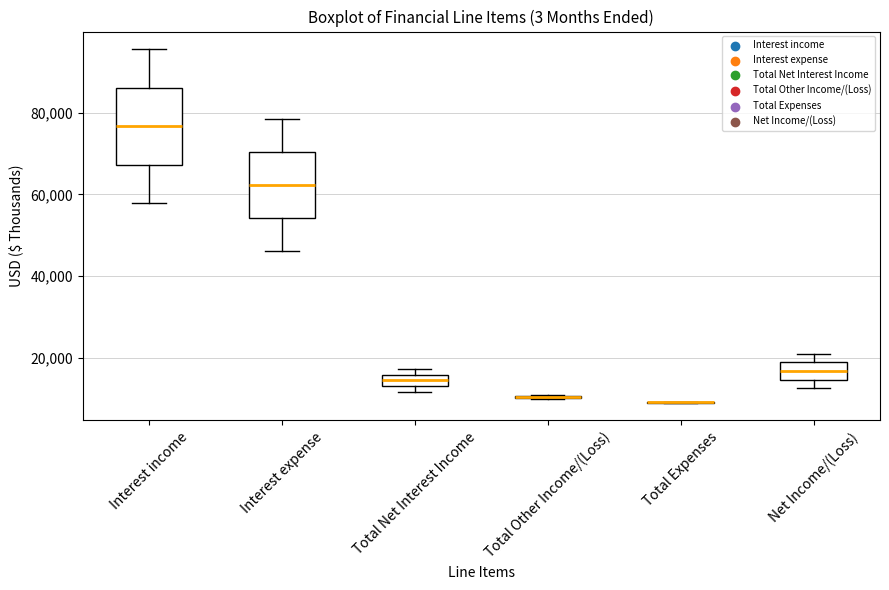

Which box is the tallest, from its lower edge to its upper edge?

Interest income